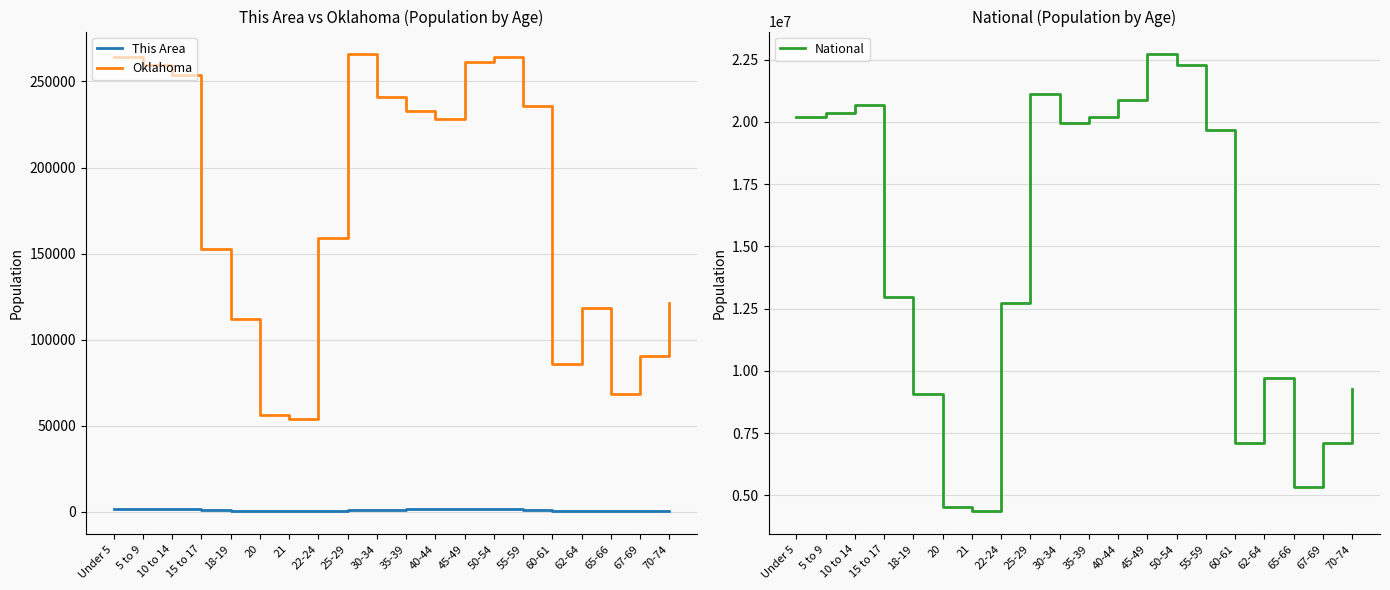

Read the Oklahoma value at 60-61.

85815